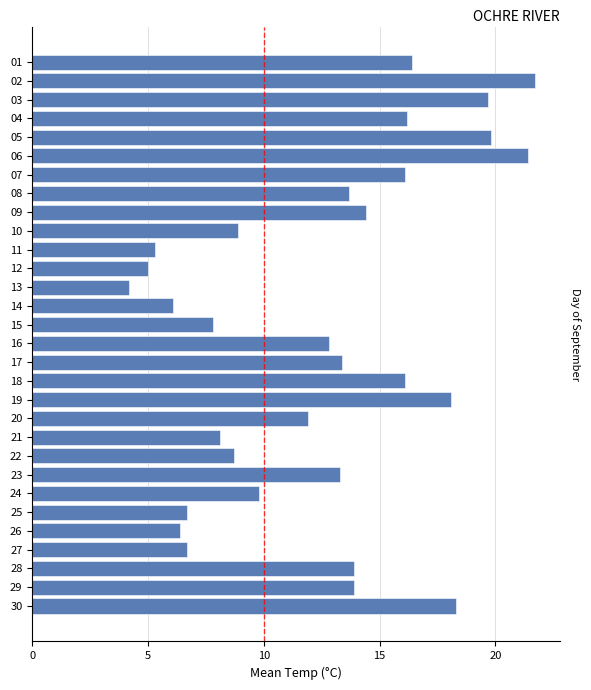

Reading top to bottom, transcribe all the data shown in this chart.

16.4	21.7	19.7	16.2	19.8	21.4	16.1	13.7	14.4	8.9	5.3	5.0	4.2	6.1	7.8	12.8	13.4	16.1	18.1	11.9	8.1	8.7	13.3	9.8	6.7	6.4	6.7	13.9	13.9	18.3